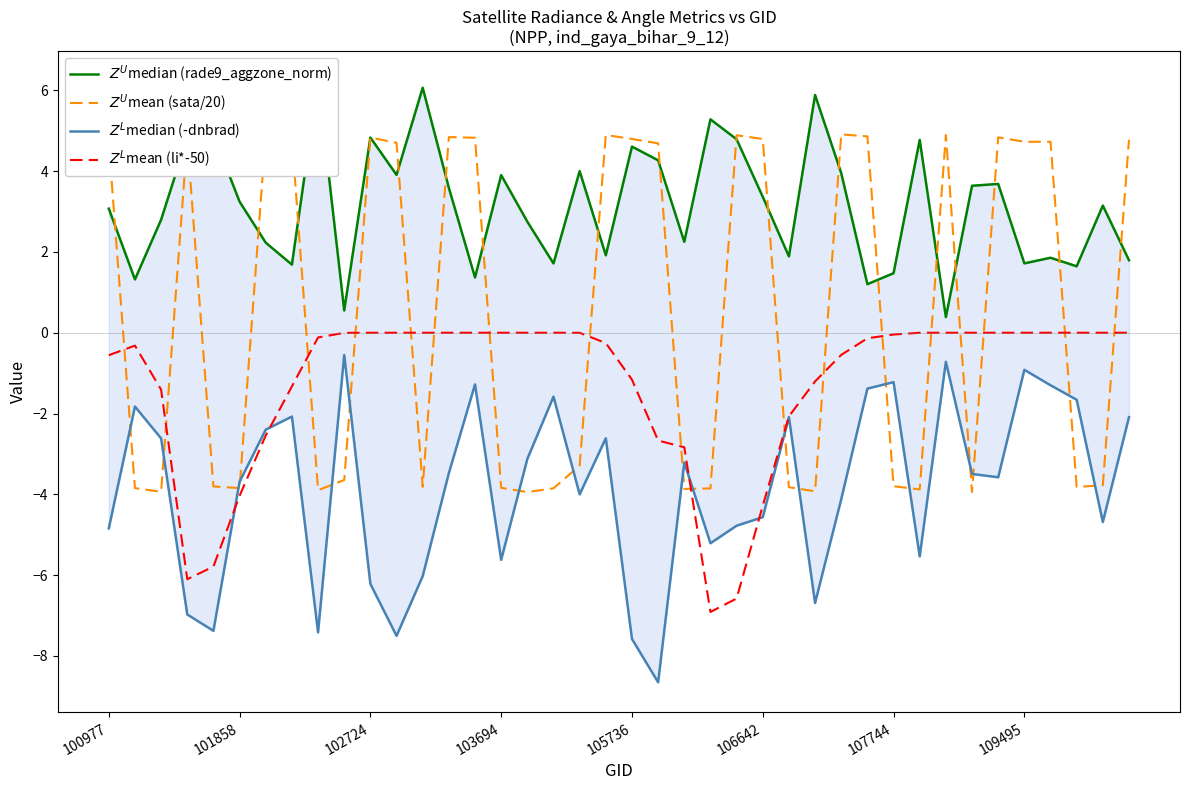

List the series in order of their overall mean, highest first.

$Z^U$median (rade9_aggzone_norm), $Z^U$mean (sata/20), $Z^L$mean (li*-50), $Z^L$median (-dnbrad)